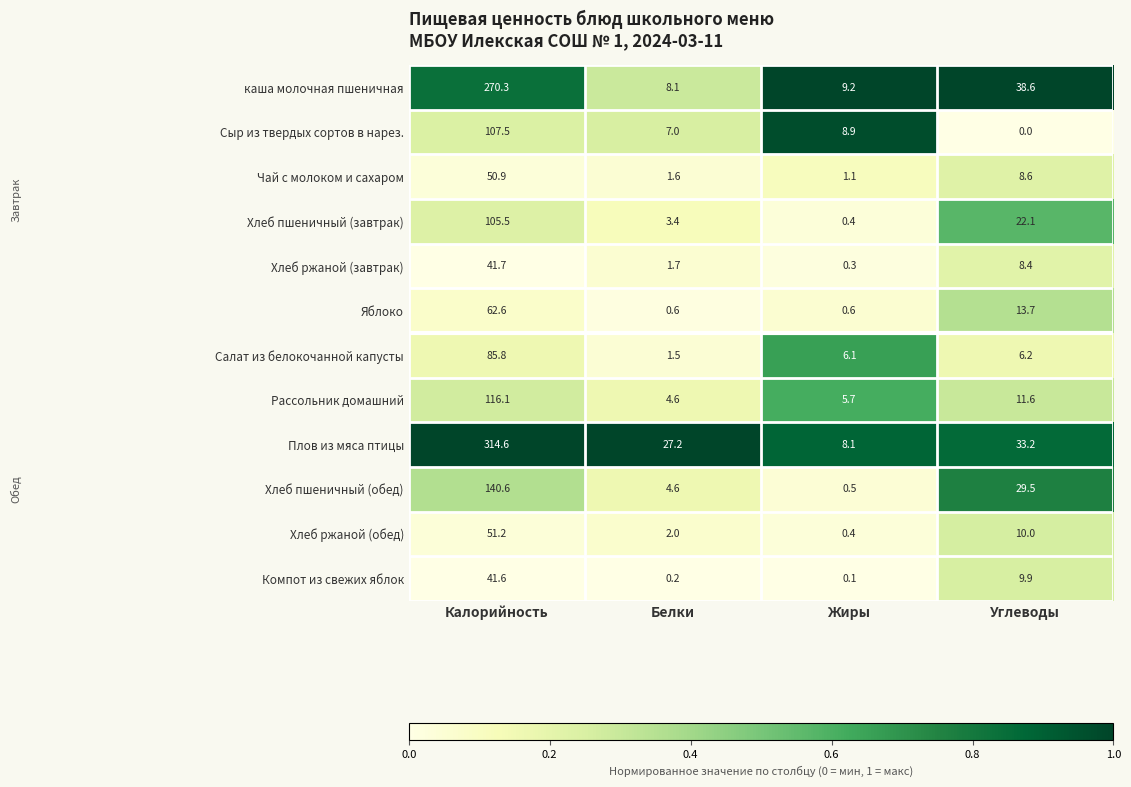

At Углеводы, list the series in order from smallest to largest.

Сыр из твердых сортов в нарез., Салат из белокочанной капусты, Хлеб ржаной (завтрак), Чай с молоком и сахаром, Компот из свежих яблок, Хлеб ржаной (обед), Рассольник домашний, Яблоко, Хлеб пшеничный (завтрак), Хлеб пшеничный (обед), Плов из мяса птицы, каша молочная пшеничная